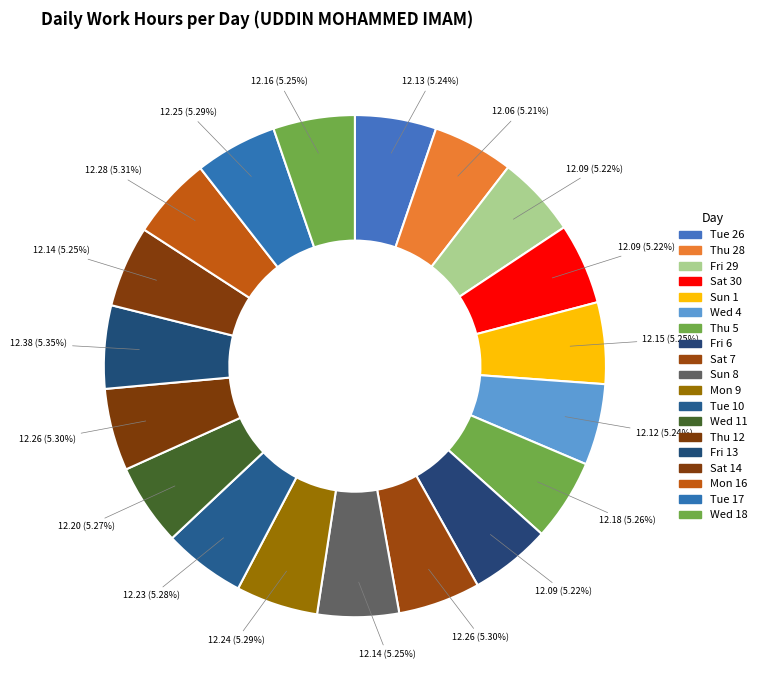

Combined, do Fri 13 and Wed 11 account for over 50%?

No